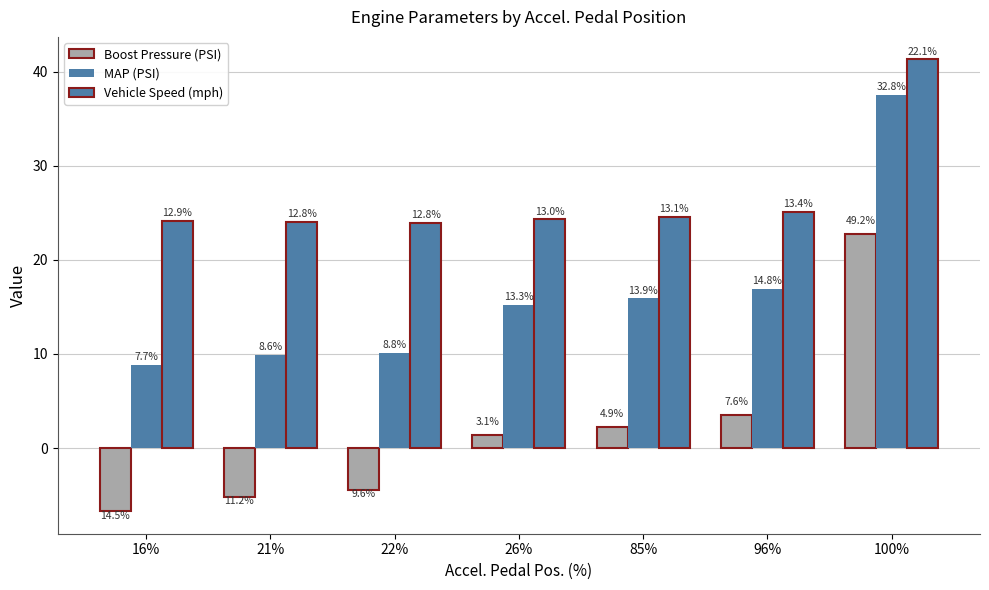

How many bars are there in each group?

3